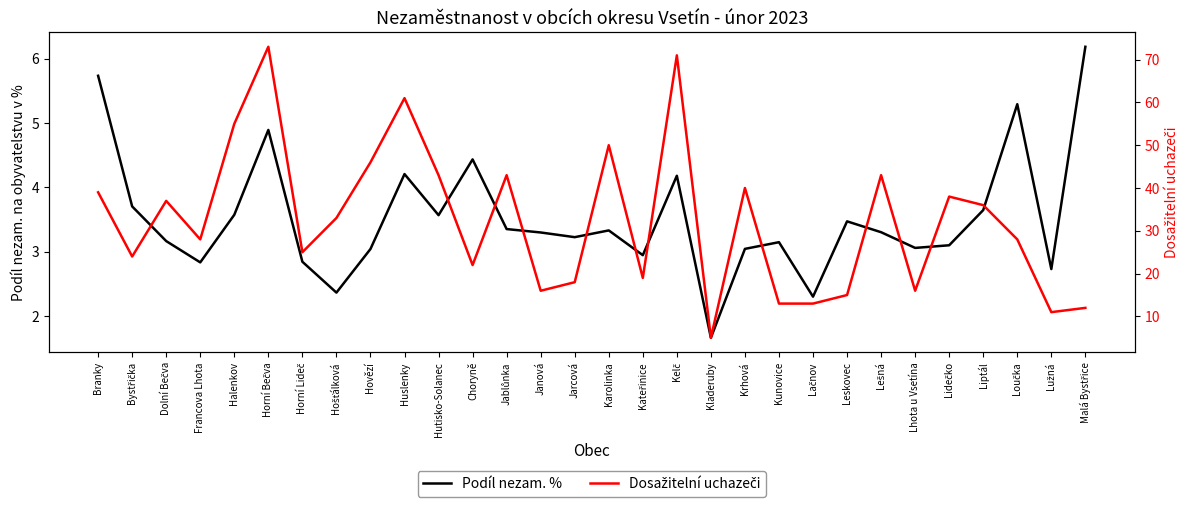

At which label is Podíl nezam. % closest to 3?

Hovězí